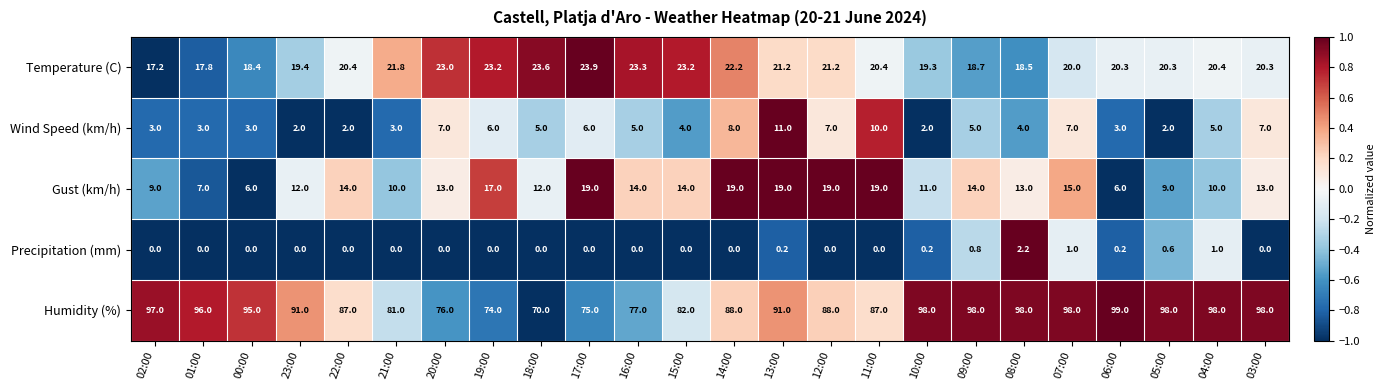

At how many categories does at least one series exceed 0?

24